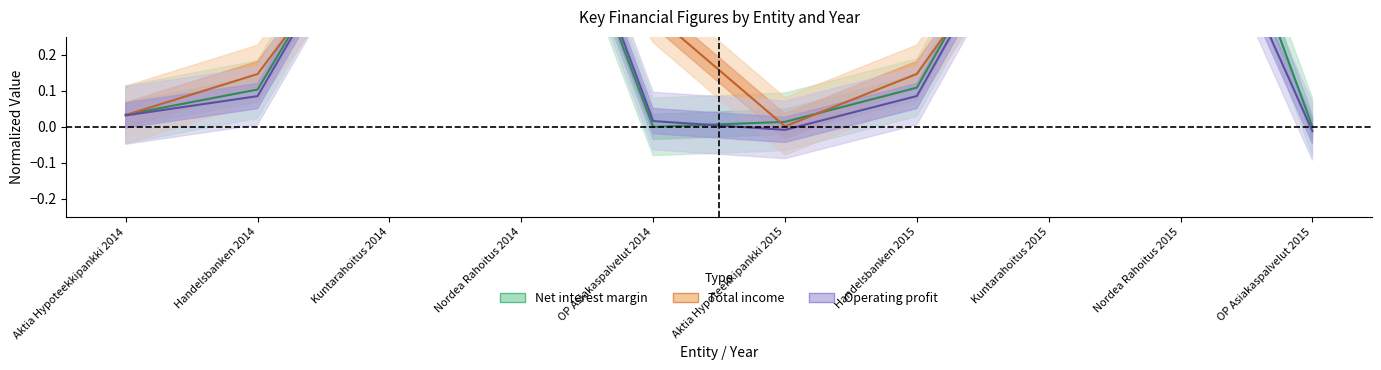

What are all the series names shown in the legend?

Net interest margin, Total income, Operating profit